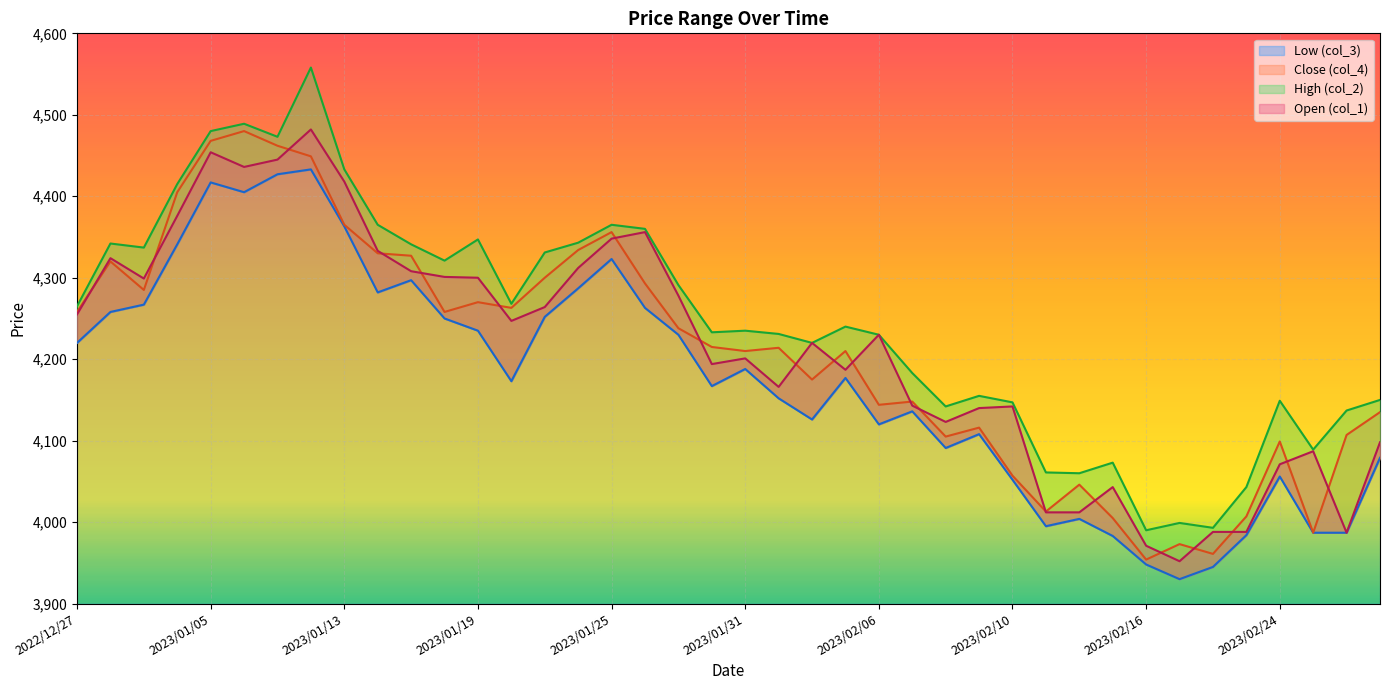

What is the difference between the highest and lowest values at 2023/01/13?

70